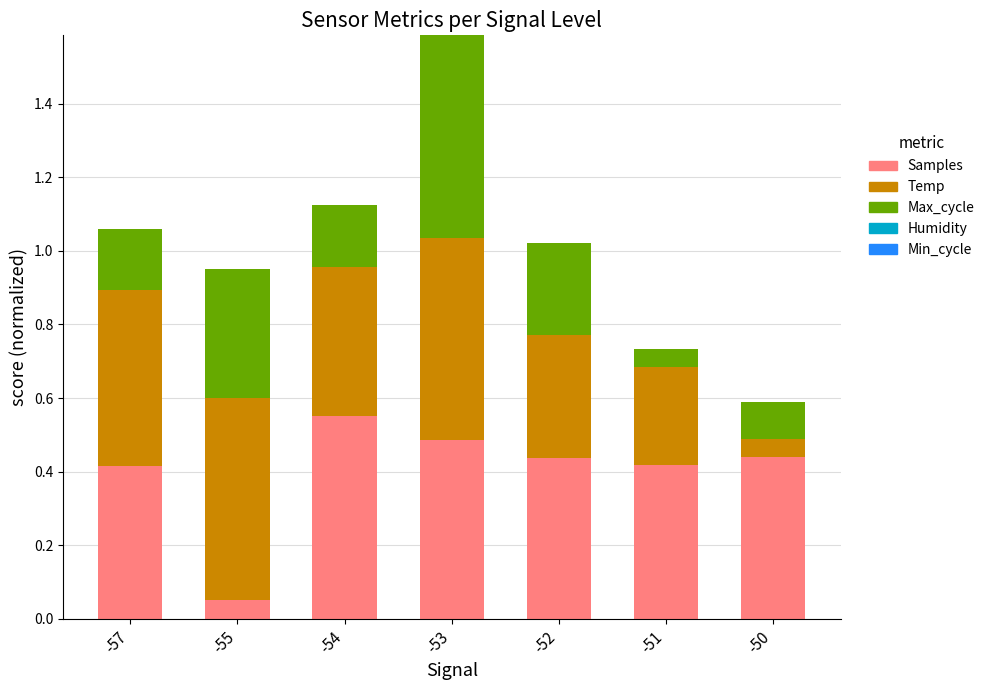

Is it true that Samples equals 0.7 at -57?

False